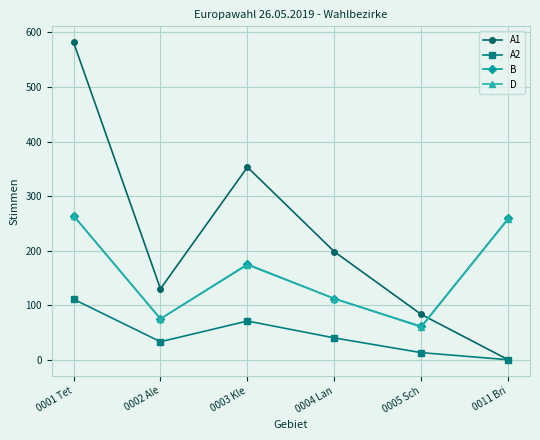

Reading right to left, what are all the values shown in this chart?

A1: 0011 Bri=0	0005 Sch=83	0004 Lan=198	0003 Kle=353	0002 Ale=130	0001 Tet=582
A2: 0011 Bri=0	0005 Sch=13	0004 Lan=40	0003 Kle=71	0002 Ale=33	0001 Tet=111
B: 0011 Bri=259	0005 Sch=61	0004 Lan=112	0003 Kle=175	0002 Ale=75	0001 Tet=264
D: 0011 Bri=258	0005 Sch=60	0004 Lan=112	0003 Kle=174	0002 Ale=75	0001 Tet=264